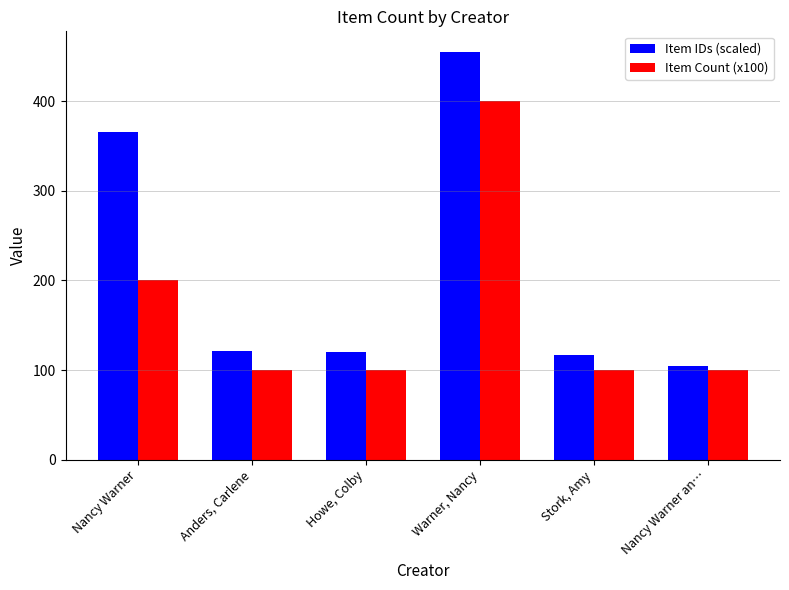

The value of Item Count (x100) at Howe, Colby is 100. True or false?

True